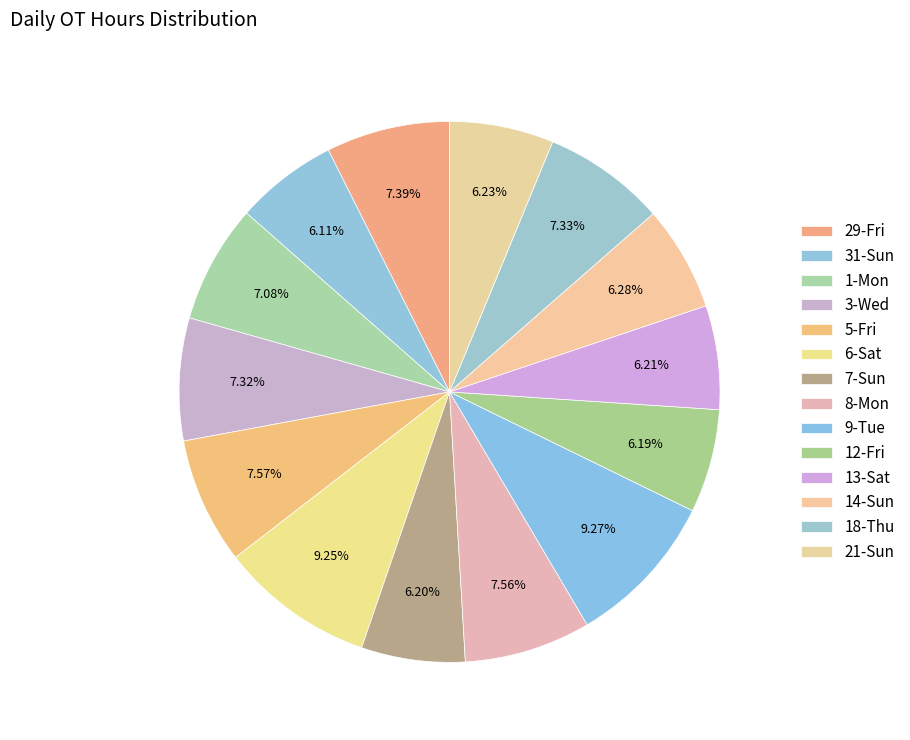

Does 29-Fri represent more than half of the total?

No